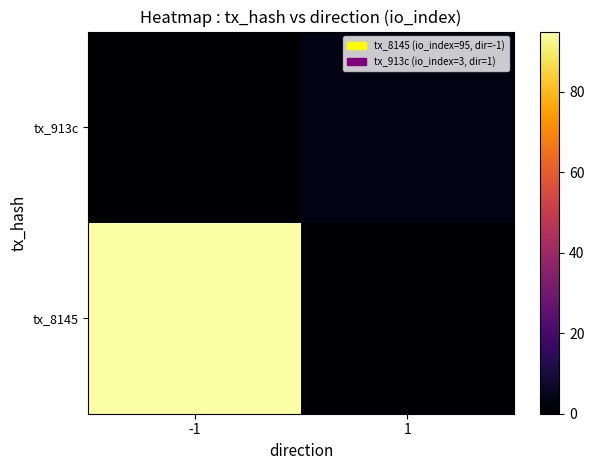

Reading left to right, list all the values displayed in this chart.

tx_8145: -1=95	1=0
tx_913c: -1=0	1=3